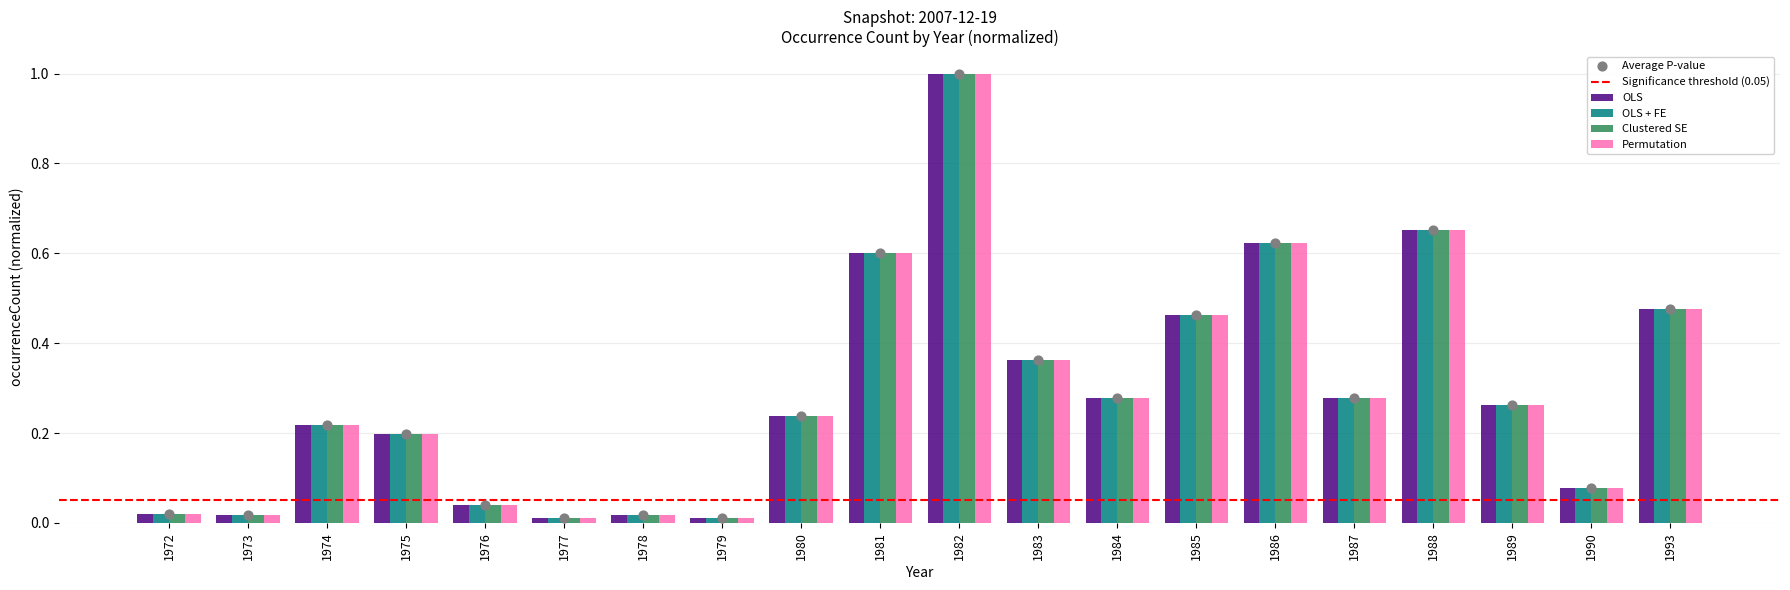

Is the value of Clustered SE at 1987 greater than the value of Permutation at 1978?

Yes